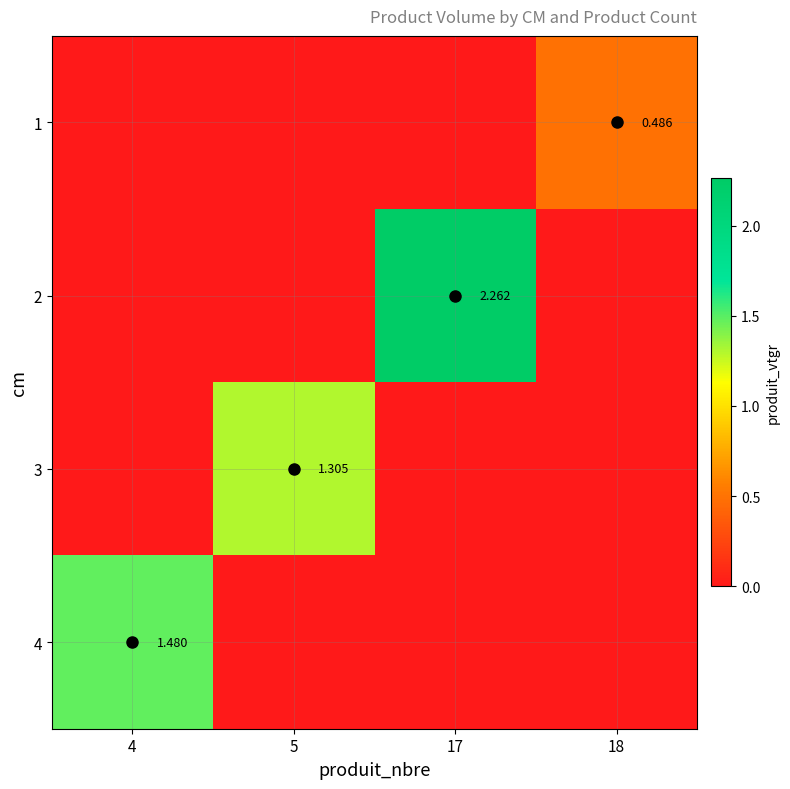

At which category is the sum across all series the highest?

17